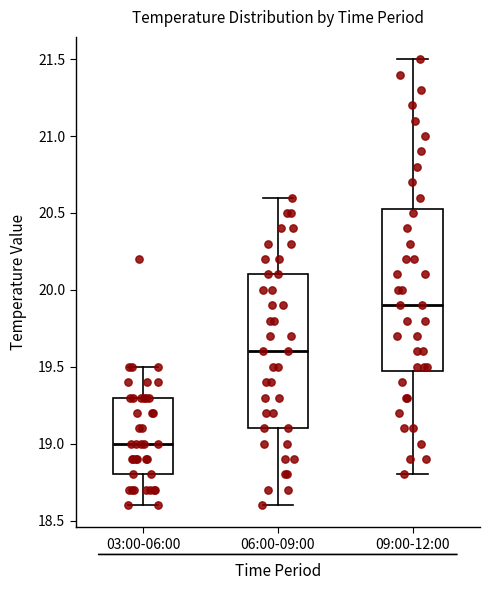

Reading left to right, transcribe this box plot: for each box, give where its median line is, the range the box spans, and where its two whiskers end, as read against the y-axis. The values are not printed on the chart, so give them approximately, as read against the axis.

03:00-06:00: median 19.00, box 18.80 to 19.30, whiskers 18.60 to 19.50
06:00-09:00: median 19.60, box 19.10 to 20.10, whiskers 18.60 to 20.60
09:00-12:00: median 19.90, box 19.50 to 20.55, whiskers 18.80 to 21.50